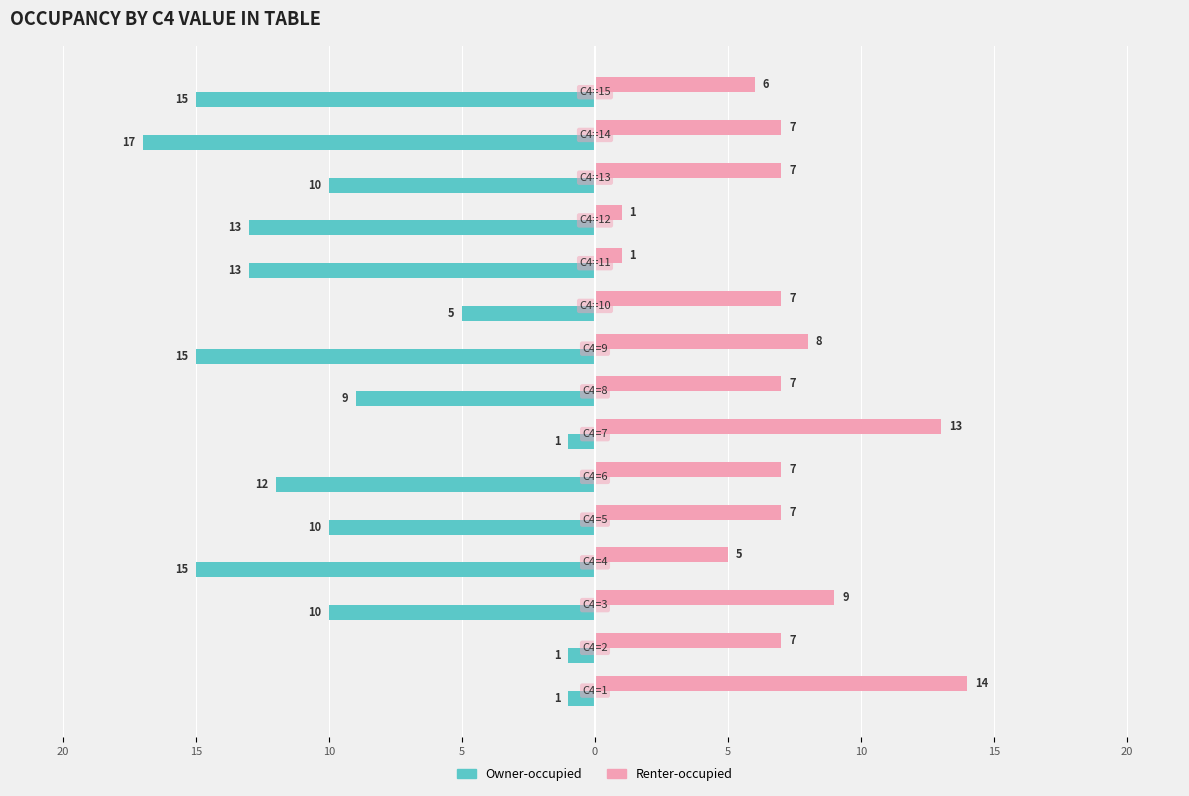

What are all the series names shown in the legend?

Owner-occupied, Renter-occupied